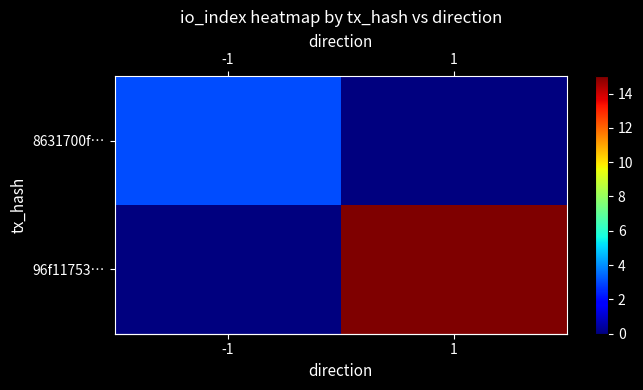

Rank the series at 1 from lowest to highest value.

row_0, row_1